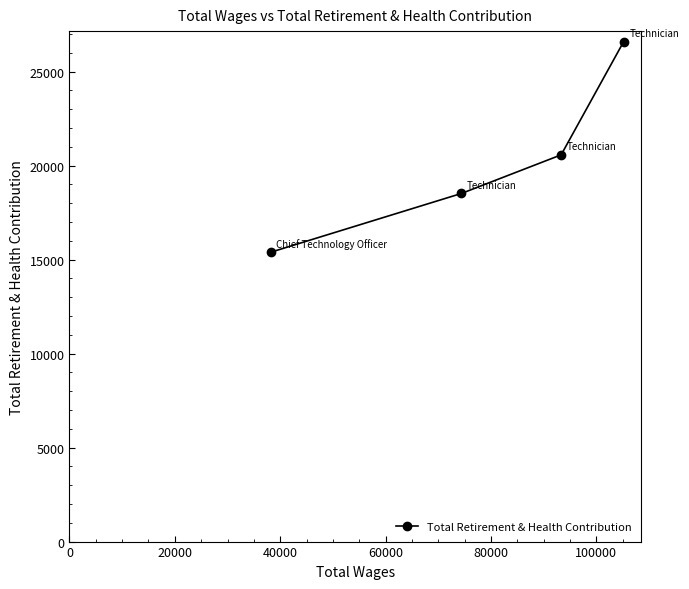

What is the difference between the maximum and minimum values?

11198